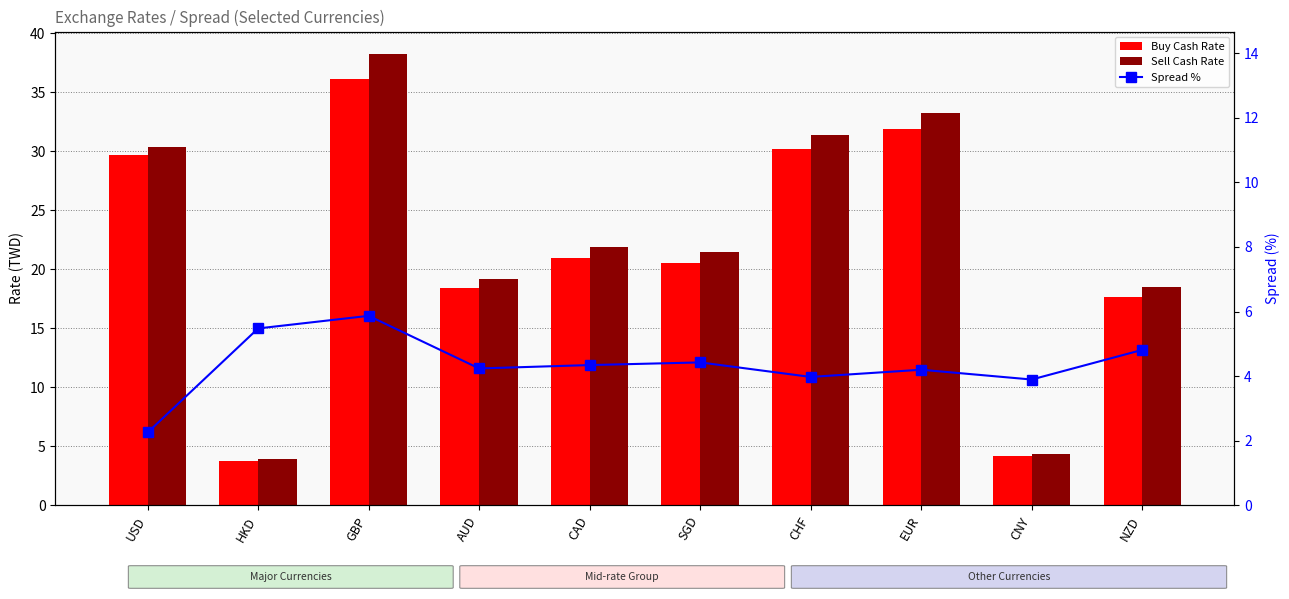

Is it true that Sell Cash Rate equals 31.4 at SGD?

False